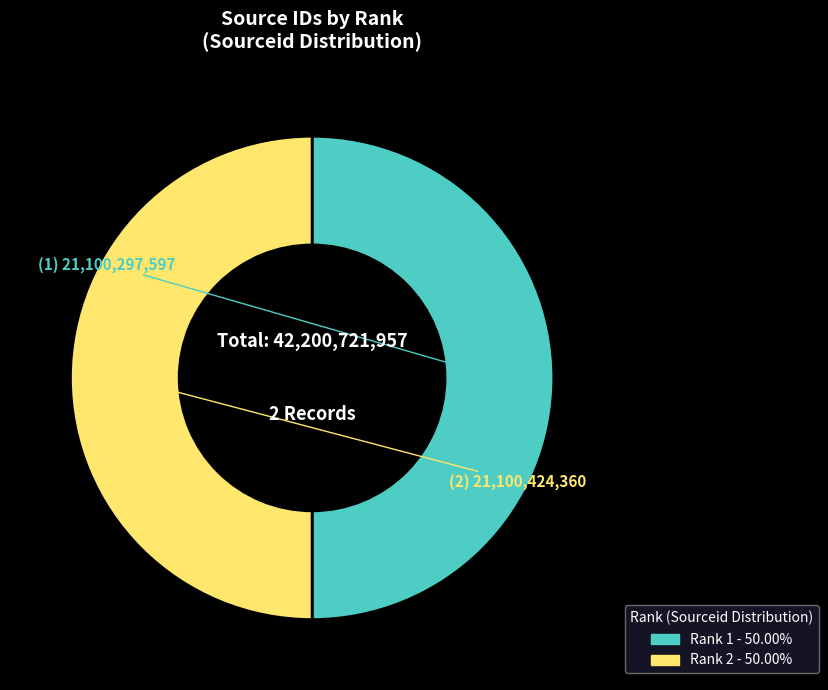

Is the sum of Rank 1 and Rank 2 greater than half?

Yes